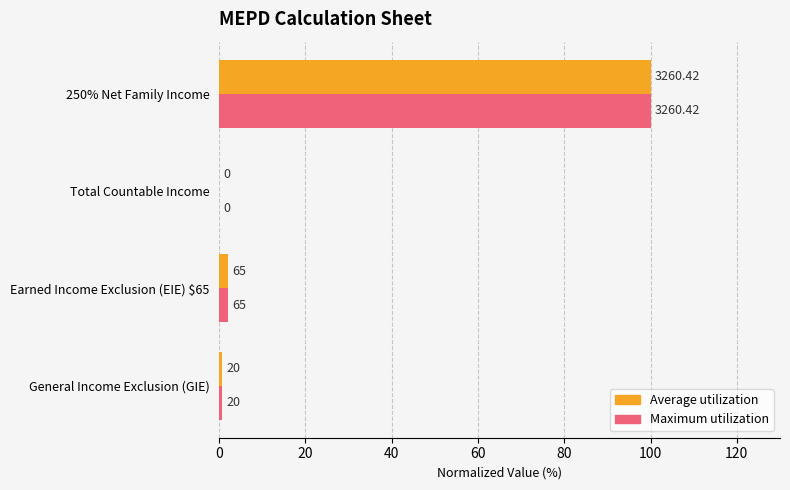

What are all the series names shown in the legend?

Average utilization, Maximum utilization